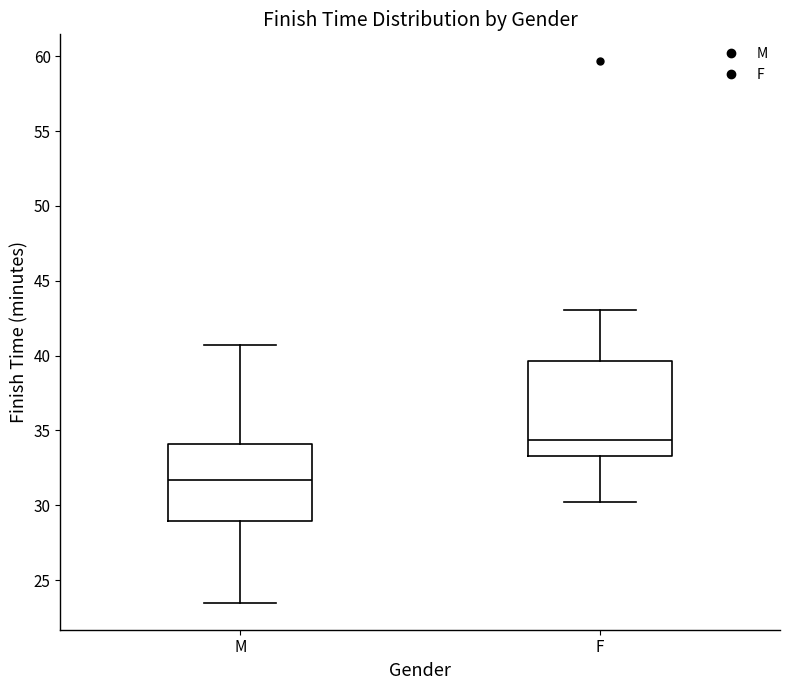

Where is the upper edge of the box for M on the y-axis? The values are not printed on the chart, so give them approximately, as read against the axis.

34.0